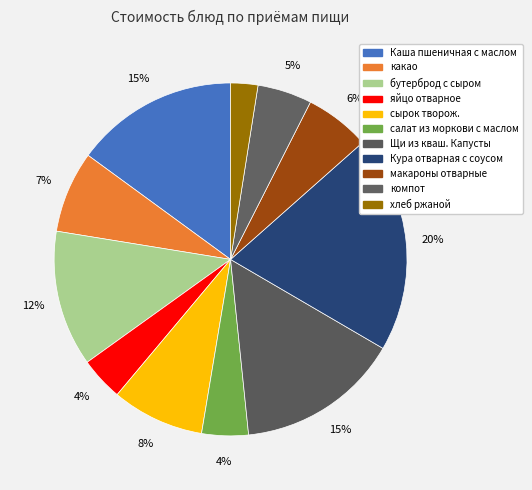

How many segments does this pie chart have?

11